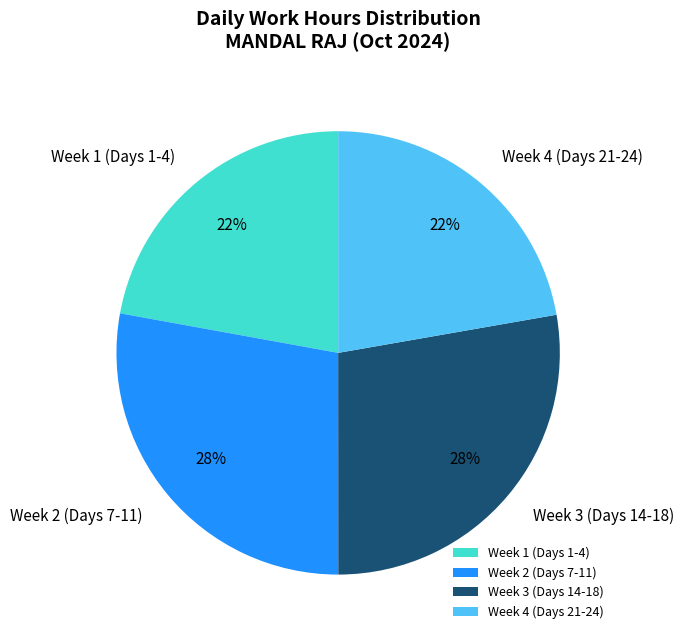

Approximately how many times larger is the value at Week 4 (Days 21-24) compared to Week 2 (Days 7-11)?

0.8